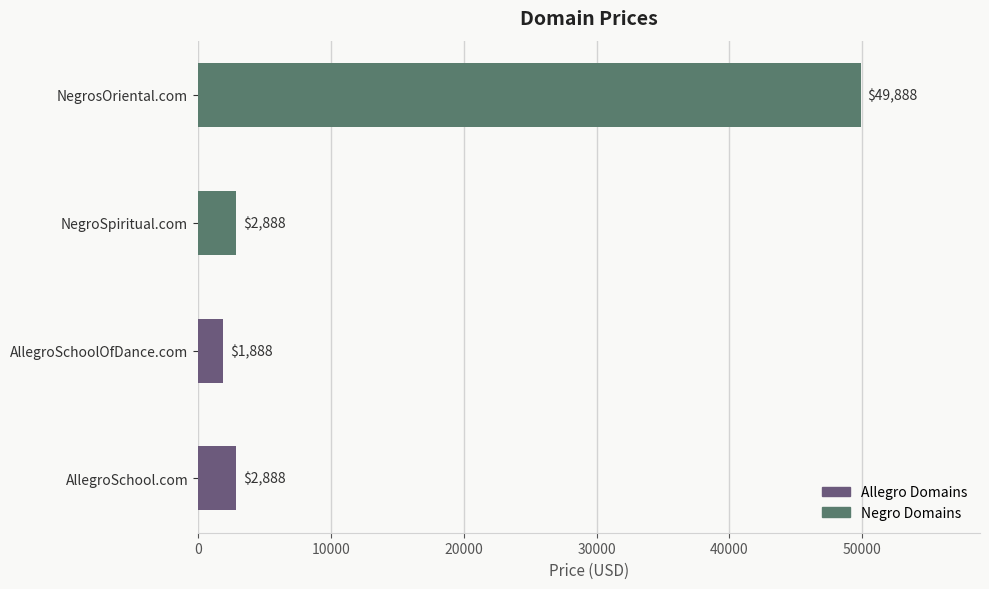

What is the greatest value displayed?

49888